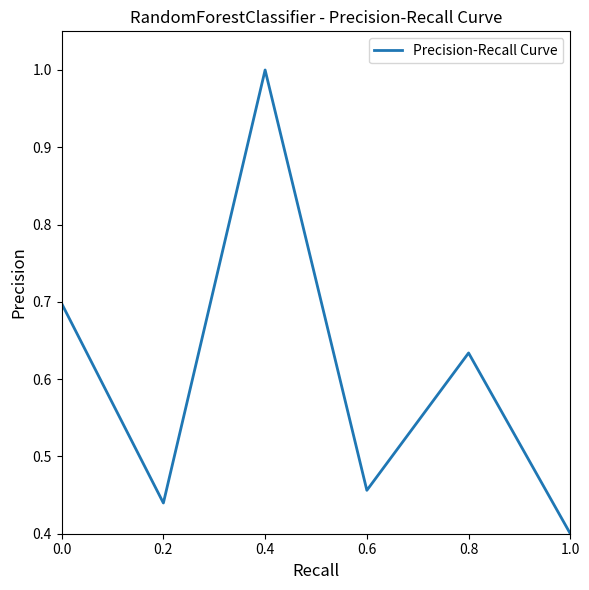

True or false: the data shows 0.7 at 0.0.

True